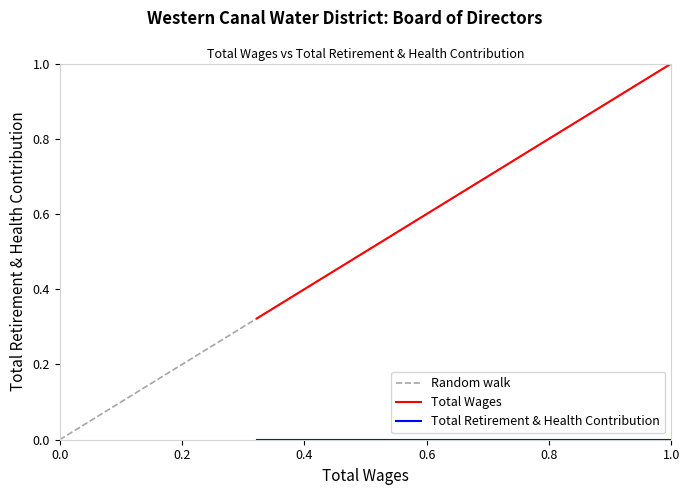

What is the difference between the maximum and minimum values?

0.7